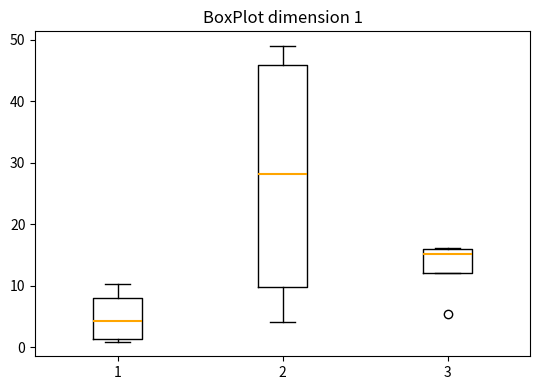

Which box's median line is the highest?

2